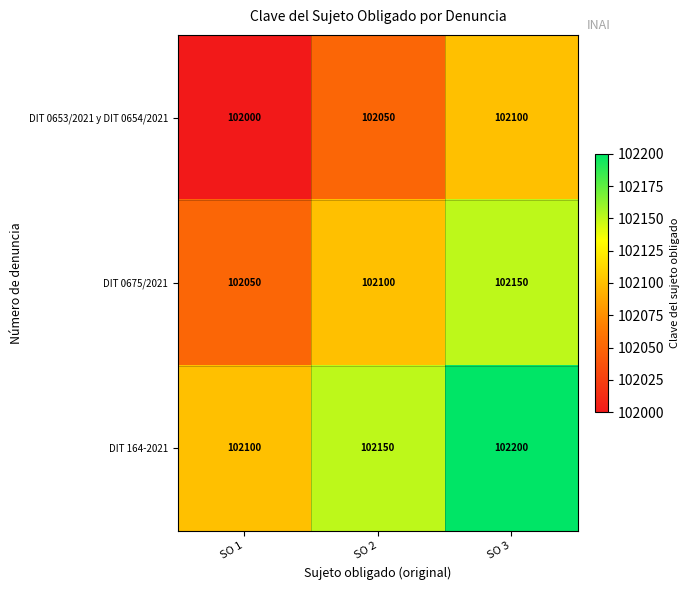

What is the approximate value of DIT 0653/2021 y DIT 0654/2021 at SO 2, to the nearest 5?

102050